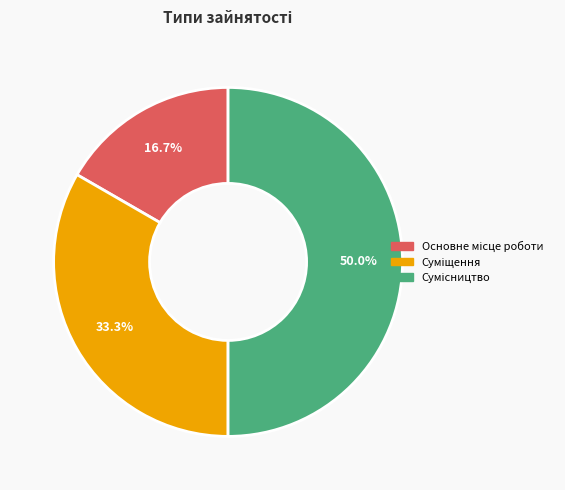

Is it true that Суміщення is 33% of the pie?

True